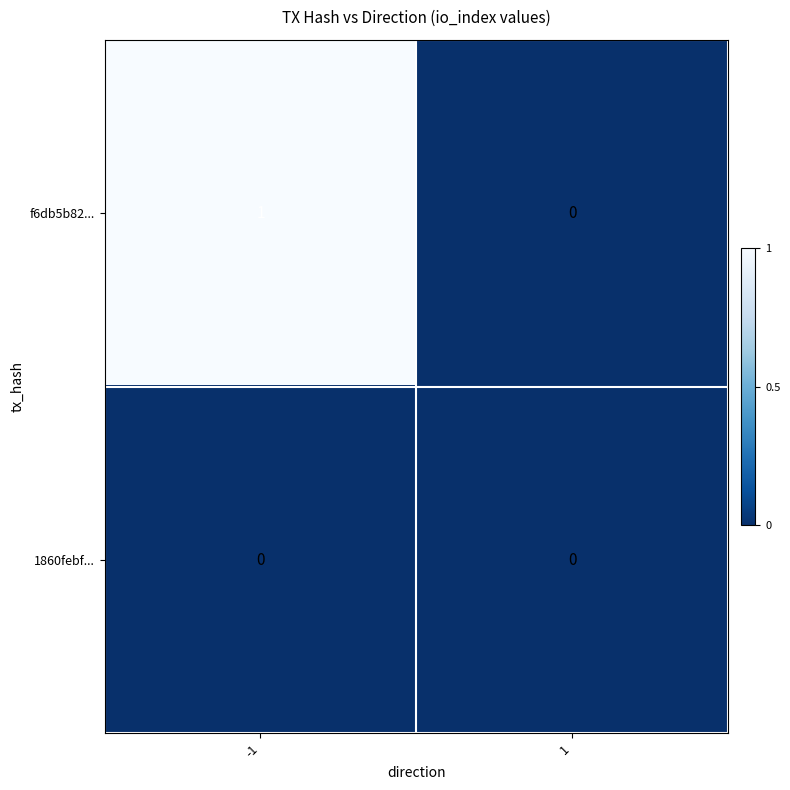

List the labels in order of f6db5b82... value, largest first.

-1, 1